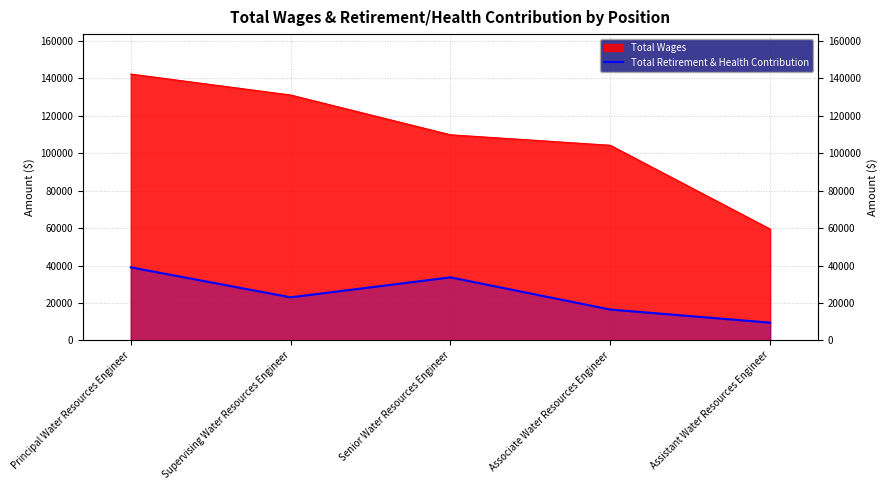

What is the smallest value displayed?

9451